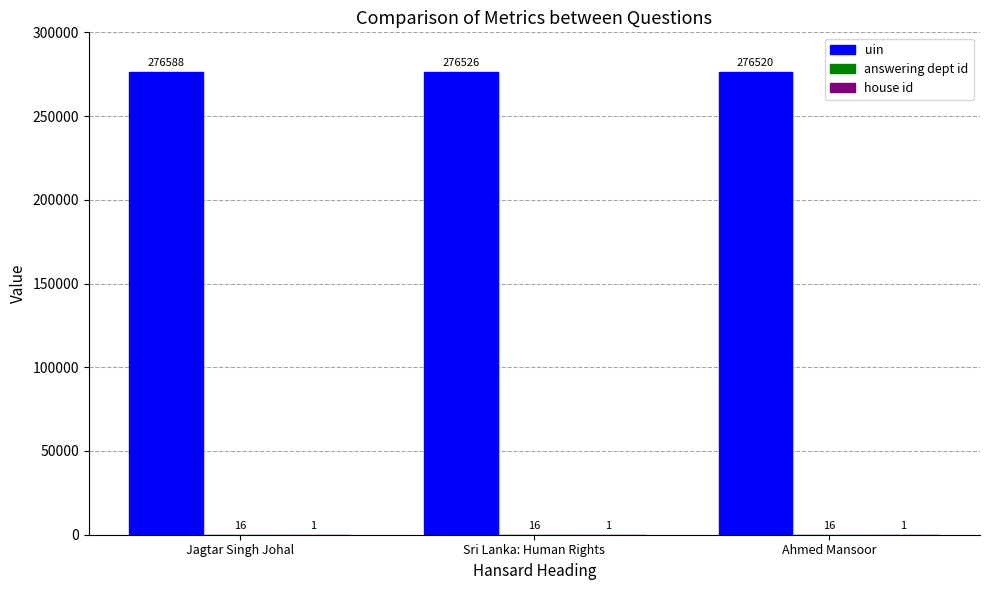

What is the greatest value displayed?

276588